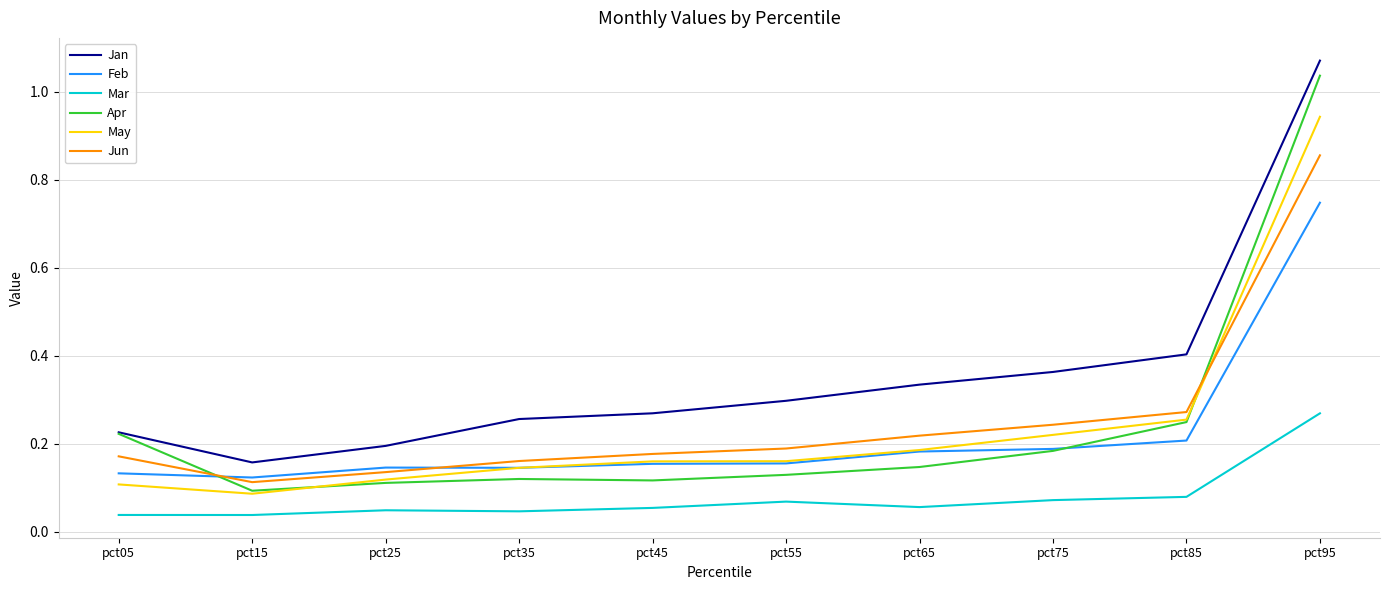

Between pct15 and pct75, which series saw the biggest shift?

Jan